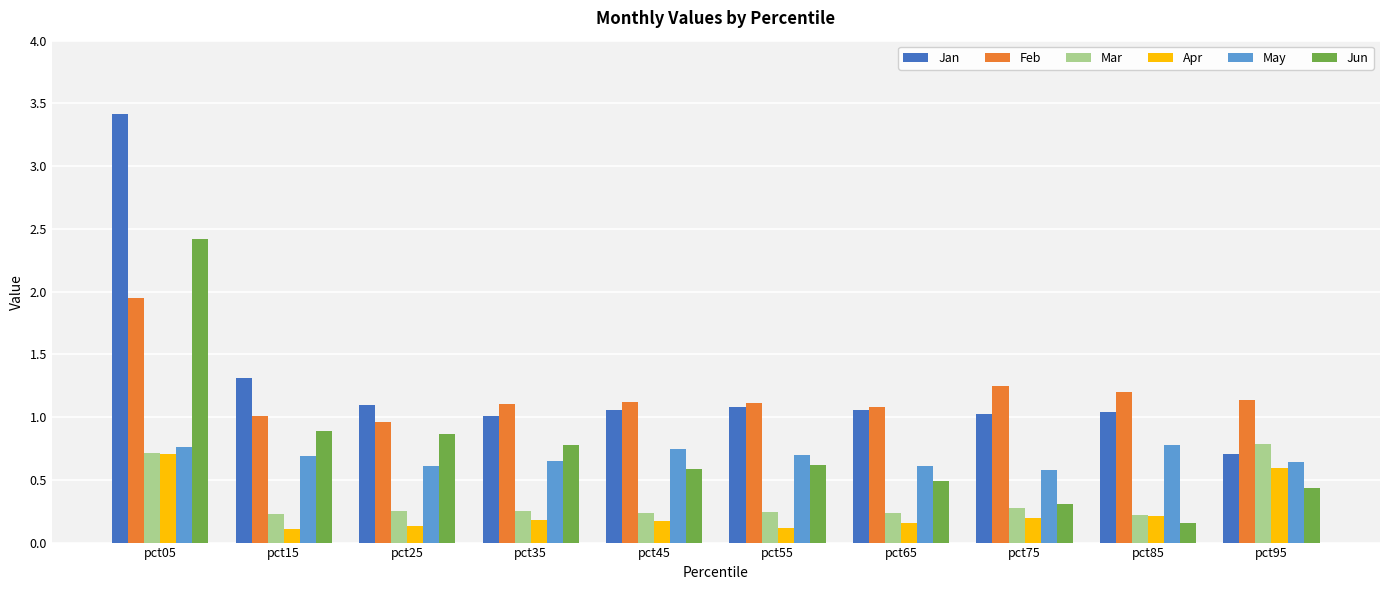

Which series has the largest range (max minus min)?

Jan